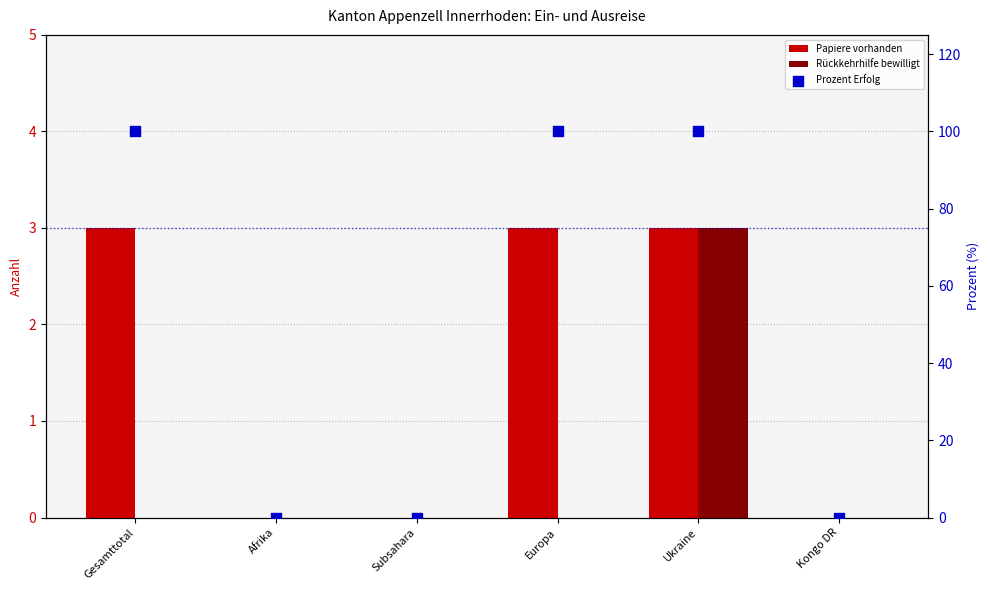

Which series has the largest Y range (max minus min)?

Prozent Erfolg